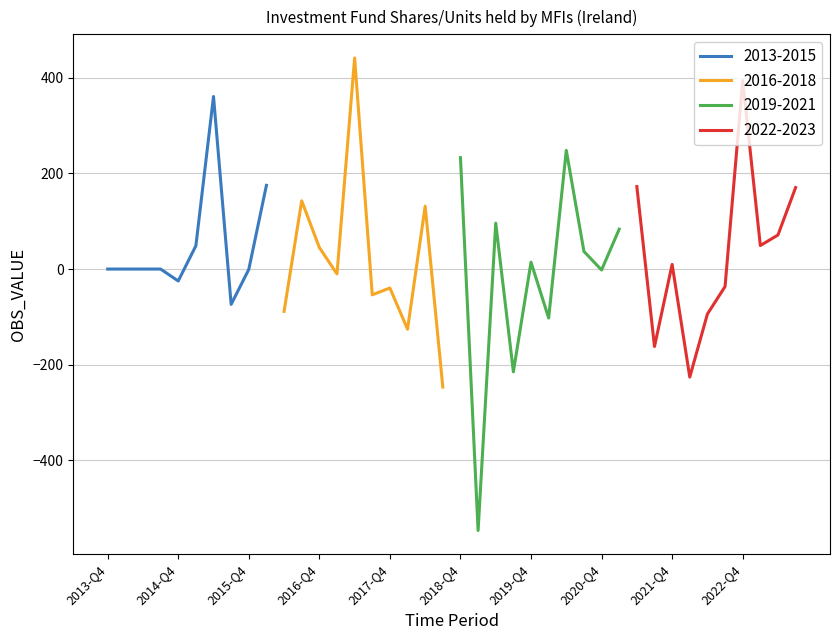

What is the lowest value of the 2013-2015 series?

-73.9